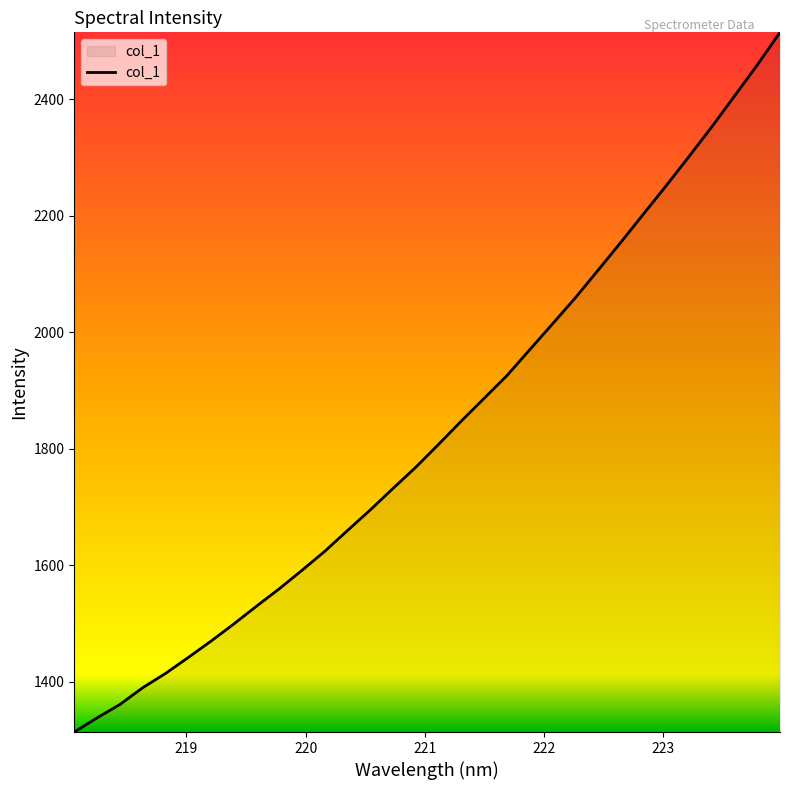

What is the difference between the maximum and minimum values?

1200.7